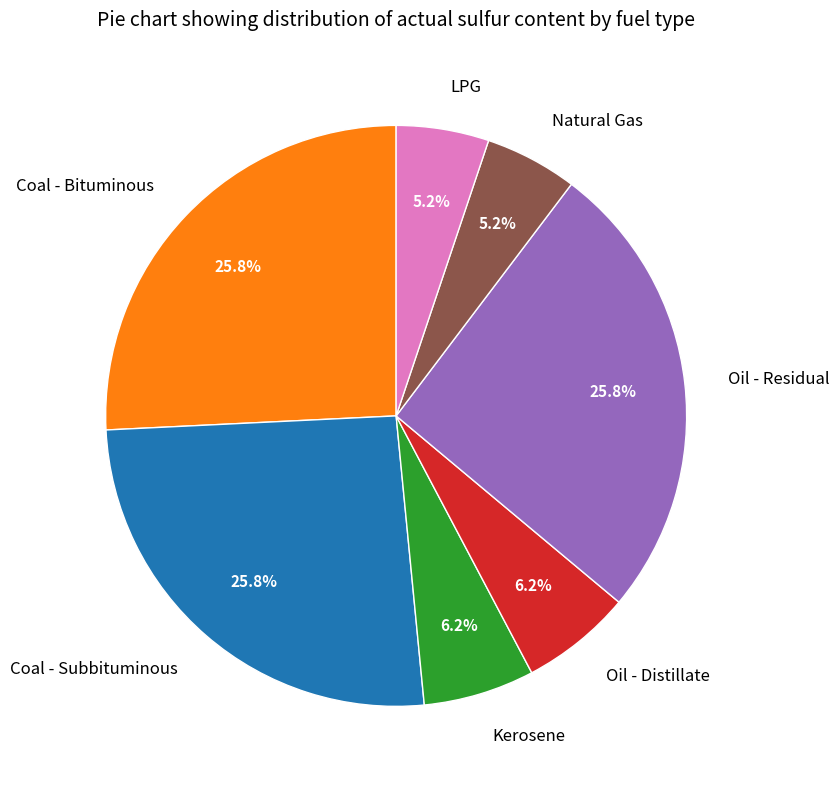

Which has a higher value, Coal - Subbituminous or Oil - Distillate?

Coal - Subbituminous